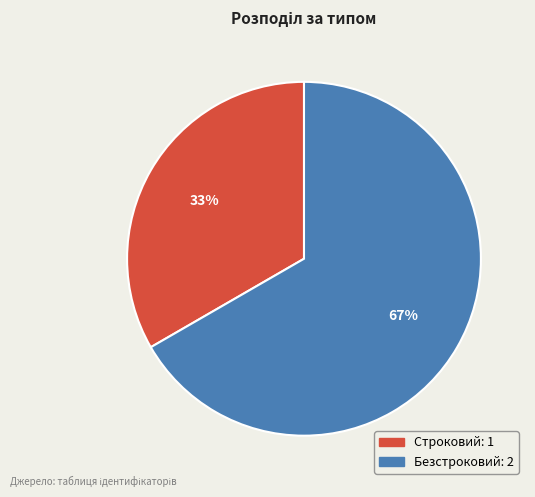

What is the ratio of the value at Строковий to the value at Безстроковий?

0.5